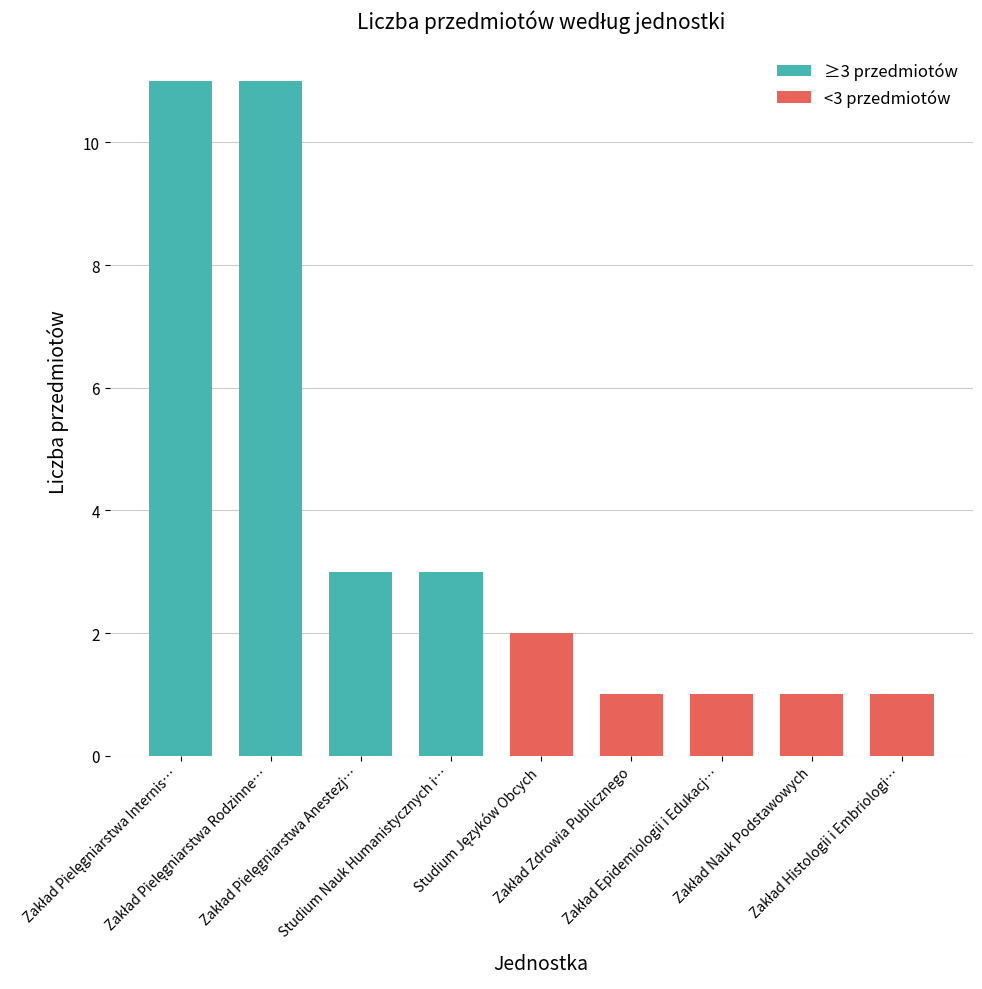

Reading left to right, list all the values displayed in this chart.

Zakład Pielęgniarstwa Internistycznego=11	Zakład Pielęgniarstwa Rodzinnego i Pediatrycznego=11	Zakład Pielęgniarstwa Anestezjologicznego=3	Studium Nauk Humanistycznych i Społecznych=3	Studium Języków Obcych=2	Zakład Zdrowia Publicznego=1	Zakład Epidemiologii i Edukacji Zdrowotnej=1	Zakład Nauk Podstawowych=1	Zakład Histologii i Embriologii=1